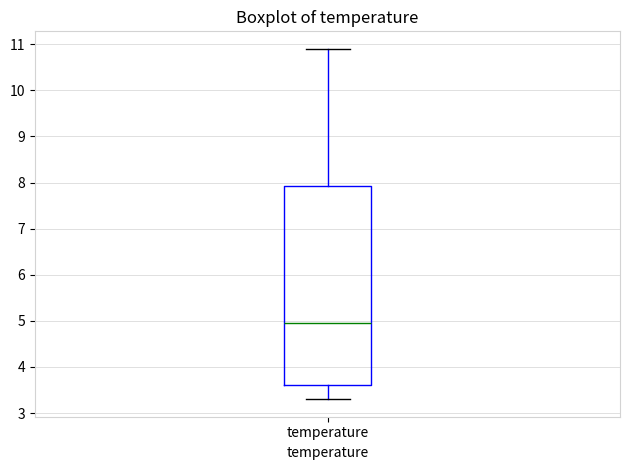

Where does the lower whisker of the box for temperature end on the y-axis? The values are not printed on the chart, so give them approximately, as read against the axis.

3.3